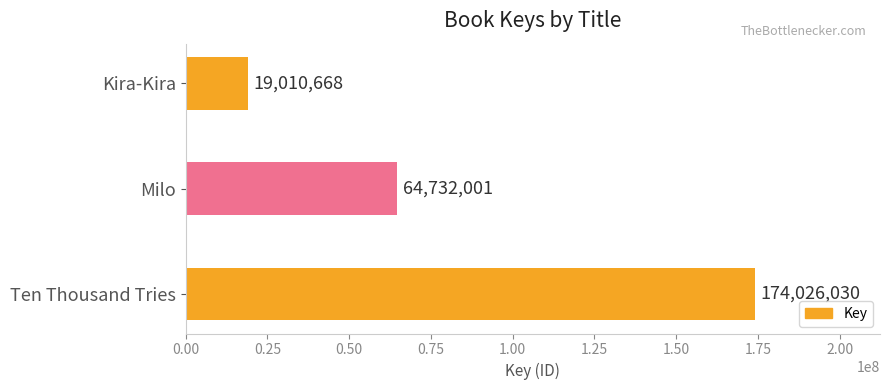

Are the bars horizontal?

Yes